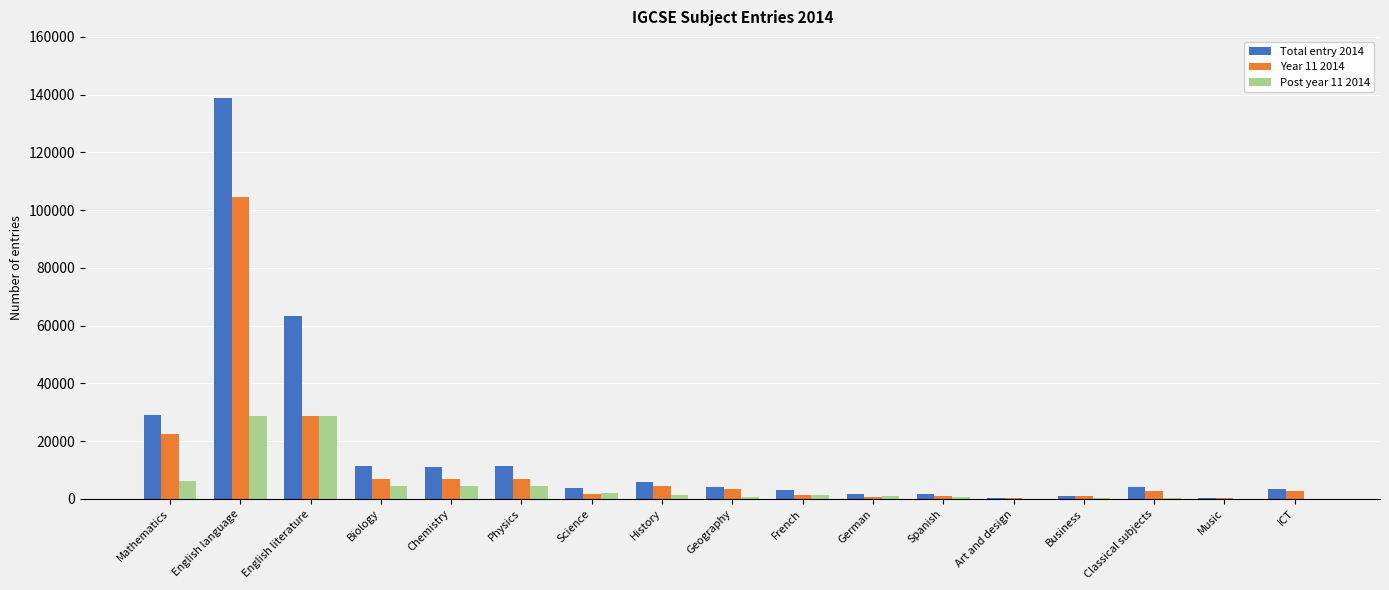

Is it true that Post year 11 2014 equals 6345 at Mathematics?

True